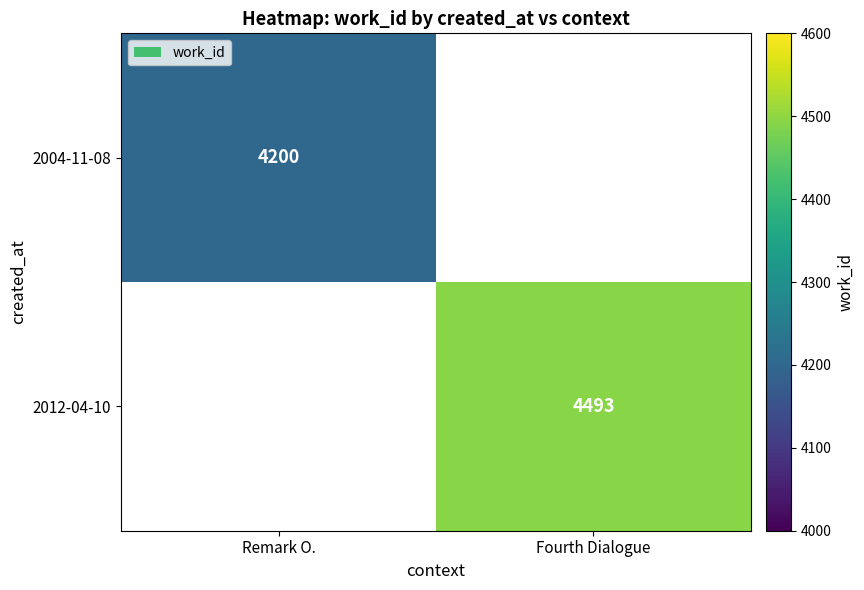

The 2012-04-10 series shows 7162 at Fourth Dialogue. True or false?

False